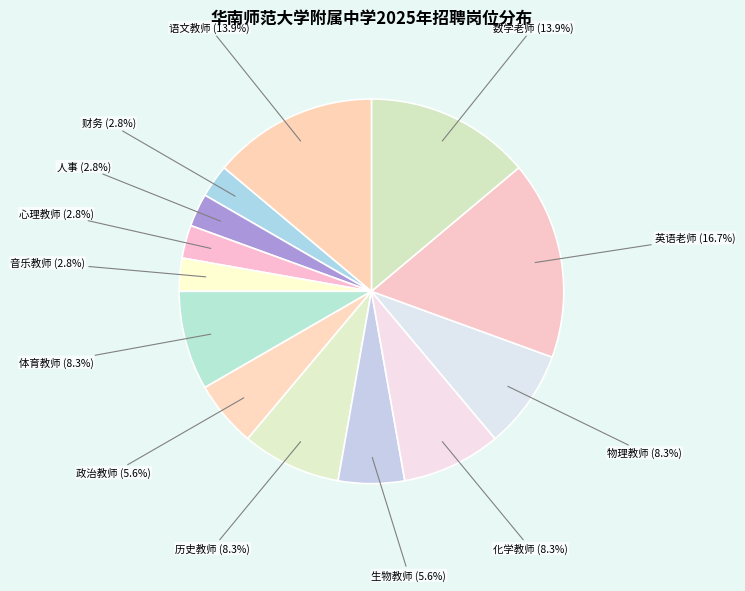

Is it true that 英语老师 is 17% of the pie?

True